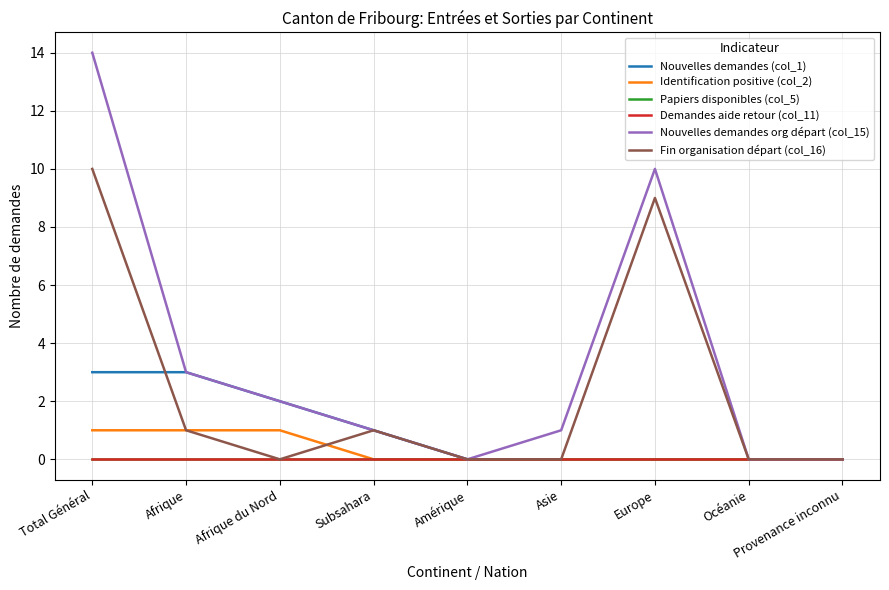

Does the chart have visible grid lines?

Yes